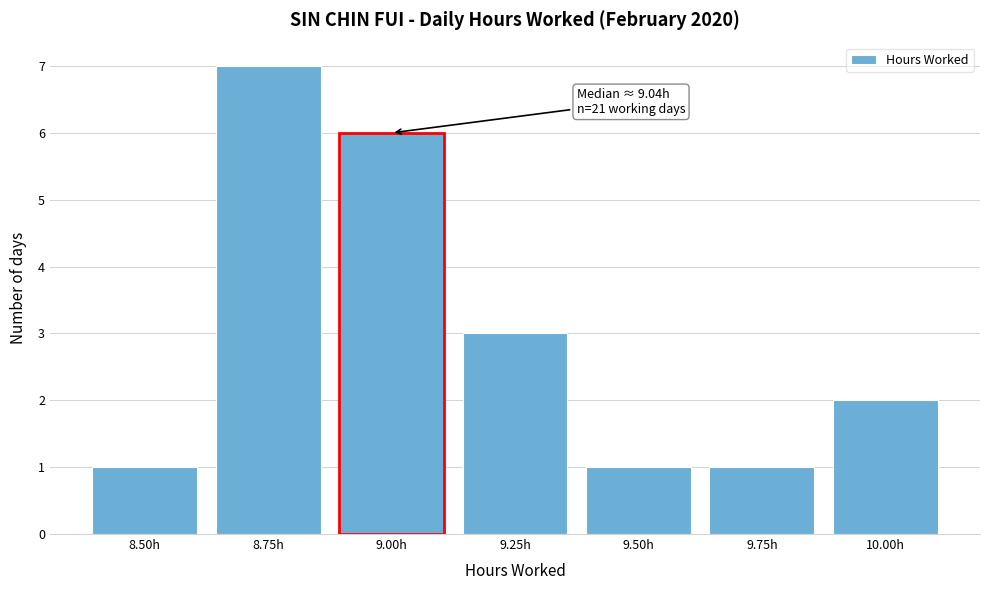

Reading right to left, list all the values displayed in this chart.

2	1	1	3	6	7	1